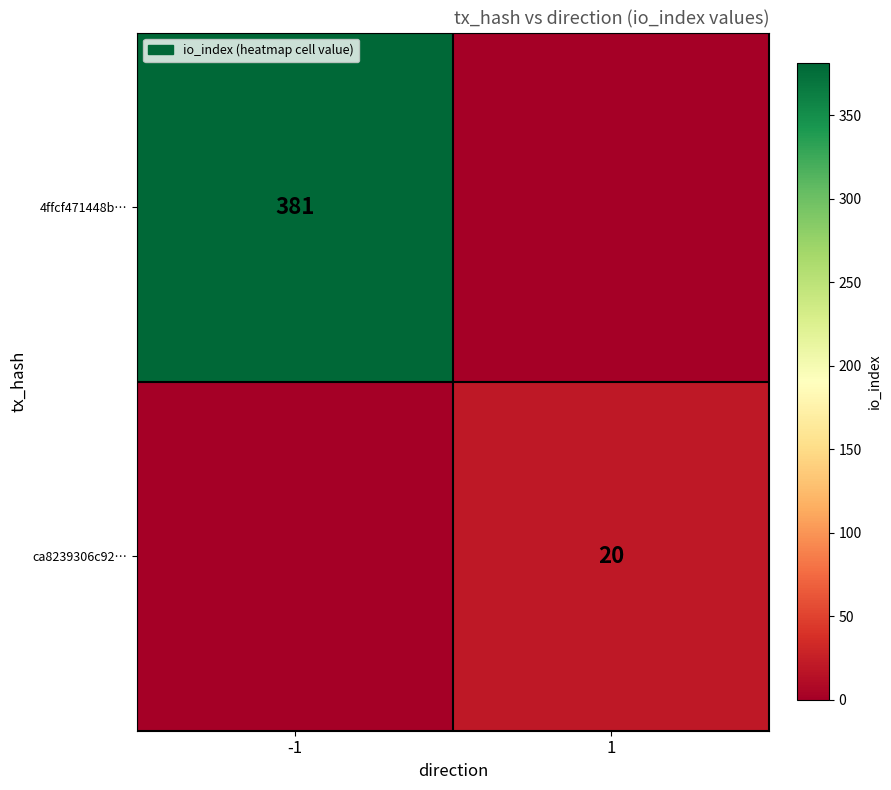

Is it true that ca8239306c92… equals 20 at 1?

True